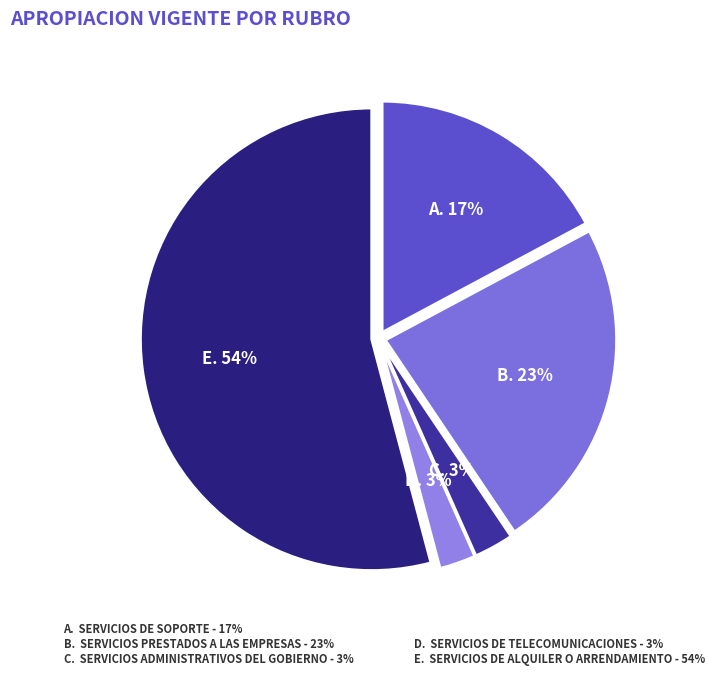

How many slices are in this pie chart?

5